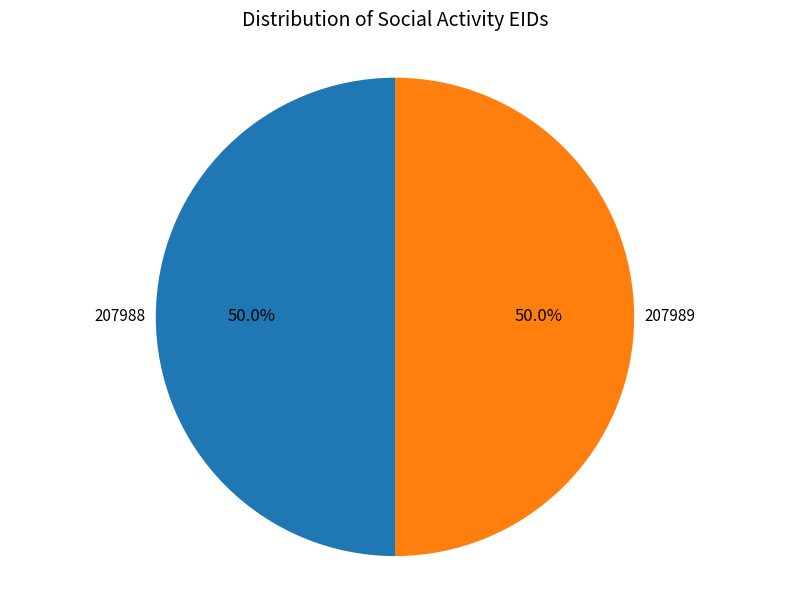

How many slices are in this pie chart?

2